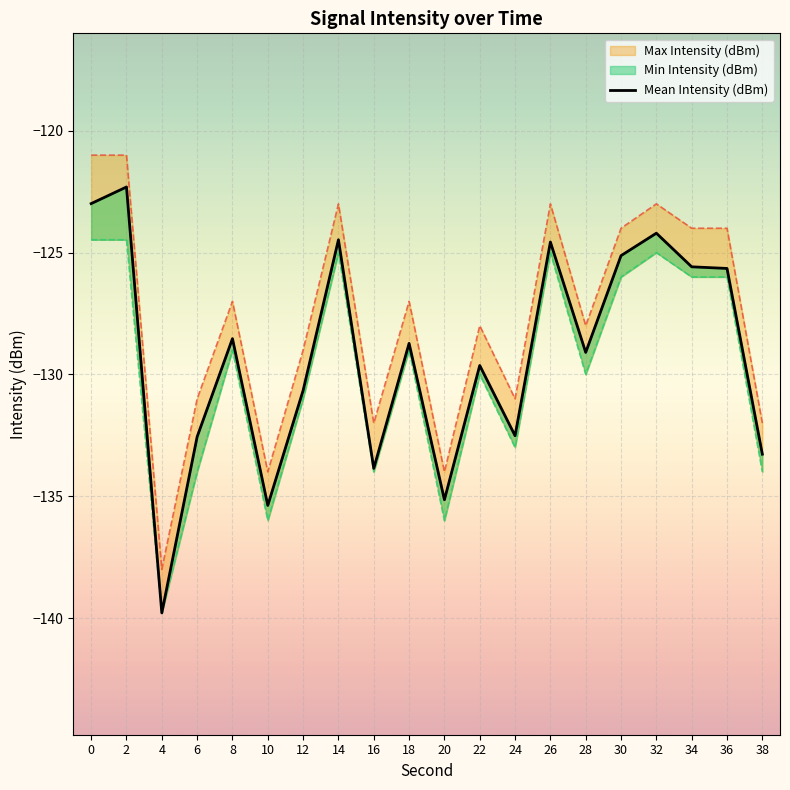

How many lines are shown in the chart?

1